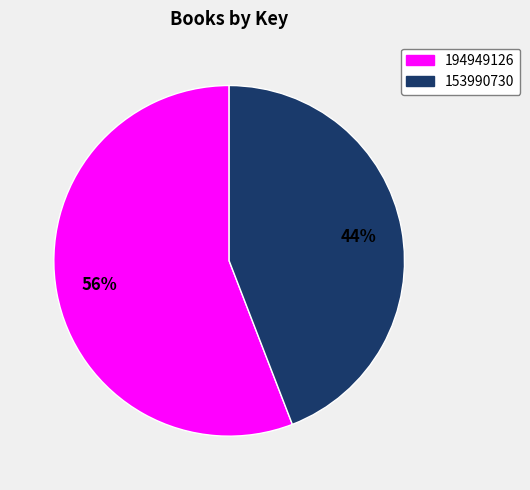

Do 153990730 and 194949126 together represent more than half of the pie?

Yes